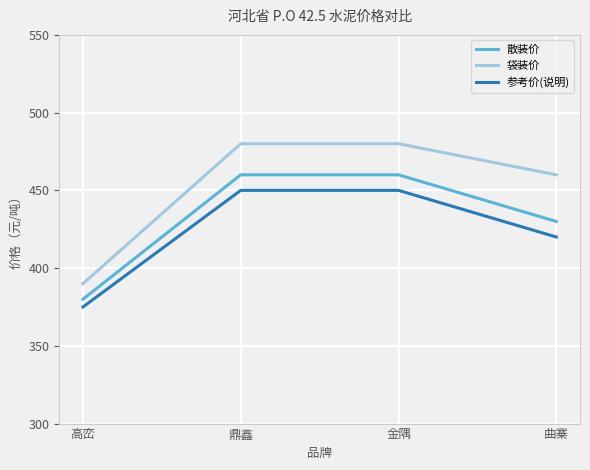

Count the 散装价 values in the range 430 to 460.

3